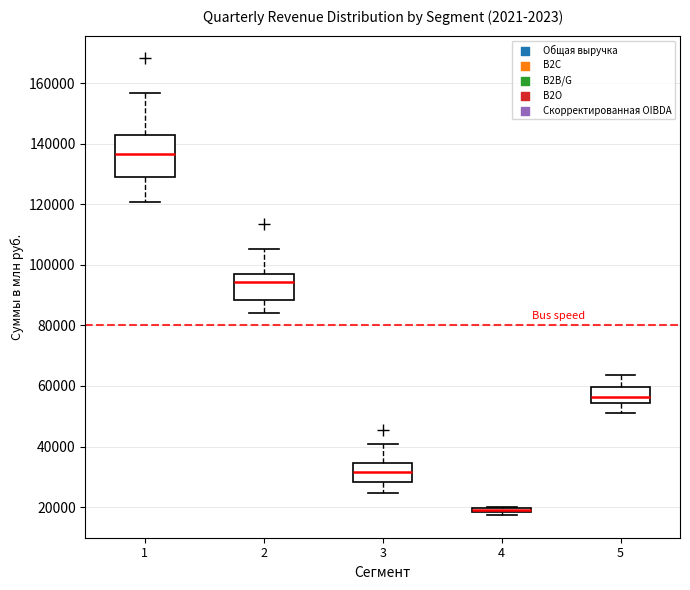

Where is the upper edge of the box at x = 4 on the y-axis? The values are not printed on the chart, so give them approximately, as read against the axis.

20000